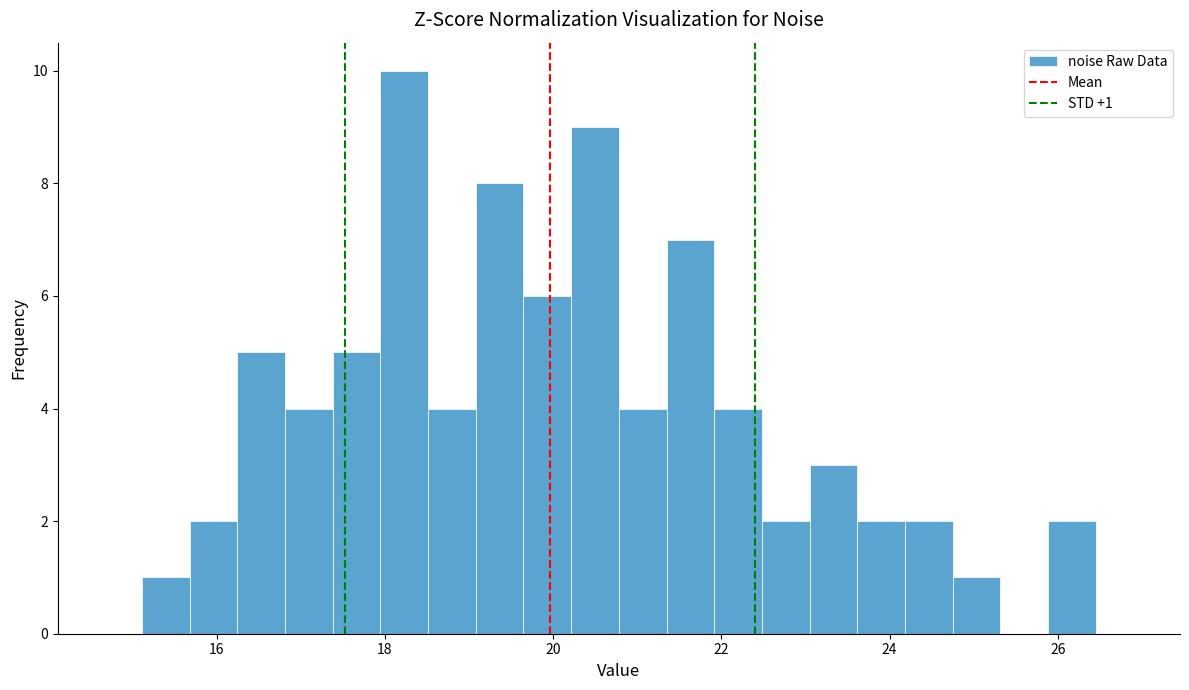

Read against the x-axis, roughly where is the centre of the tallest bar?

18.2